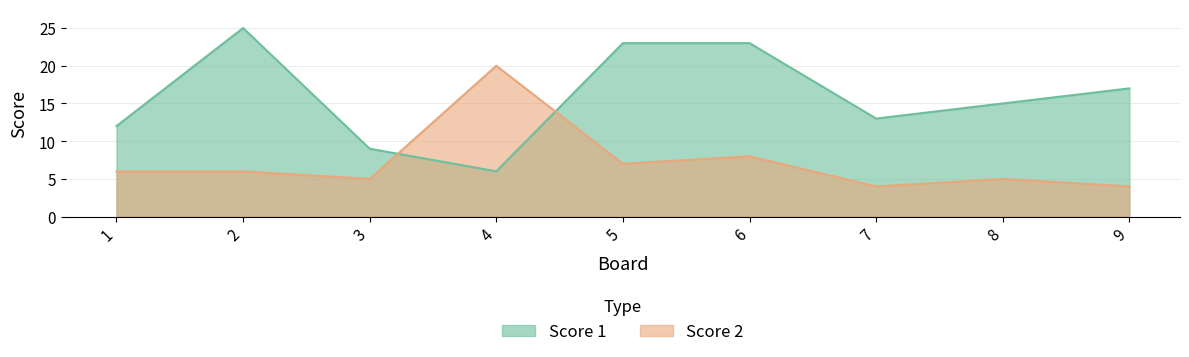

What are all the series names shown in the legend?

Score 1, Score 2